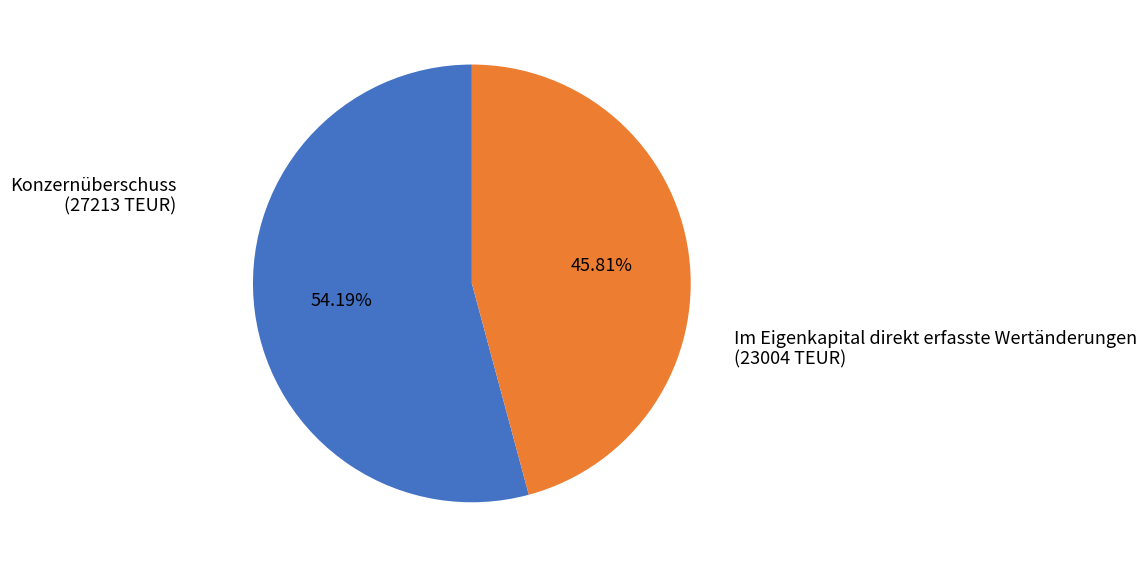

To the nearest percent, what is the combined percentage of Im Eigenkapital direkt erfasste Wertänderungen and Konzernüberschuss?

100%